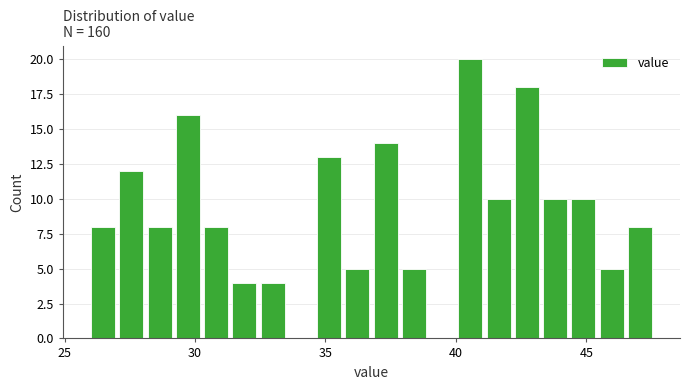

Around what value on the x-axis is the tallest bar? Give the approximate position of its centre, as read against the axis.

40.5